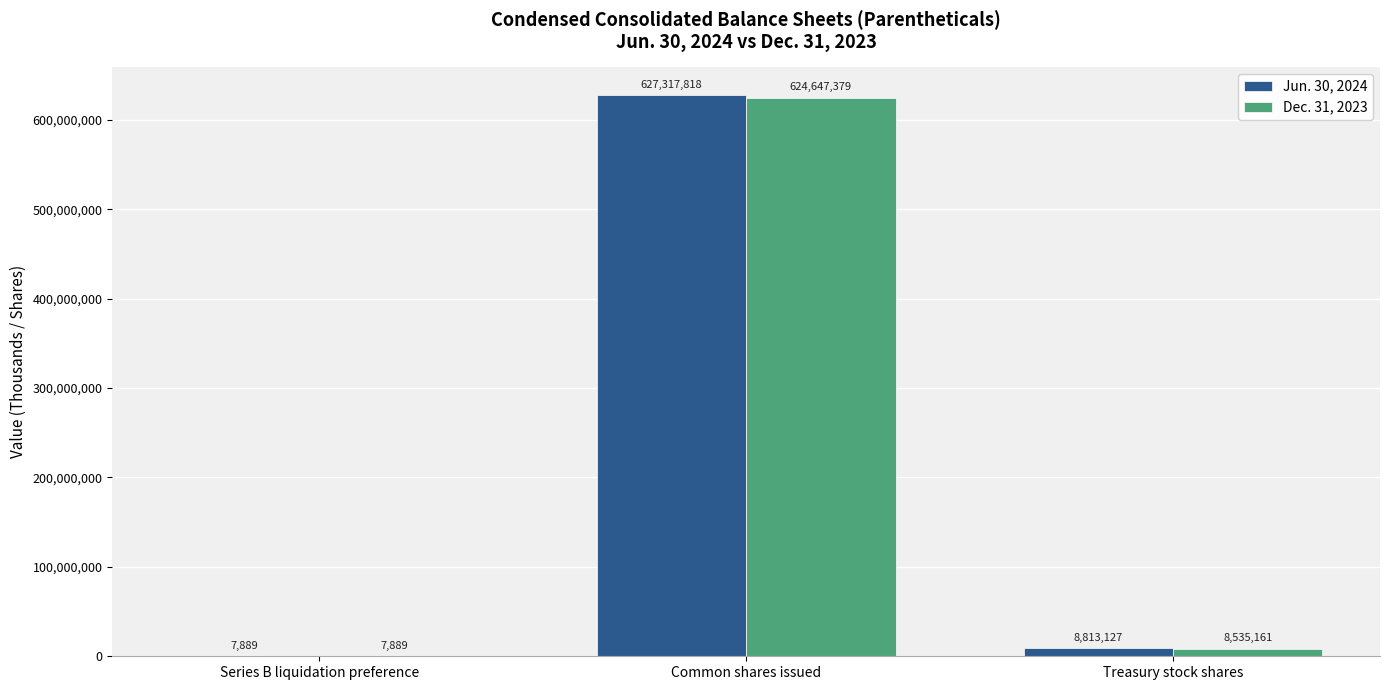

What is the maximum value shown in the chart?

627317818